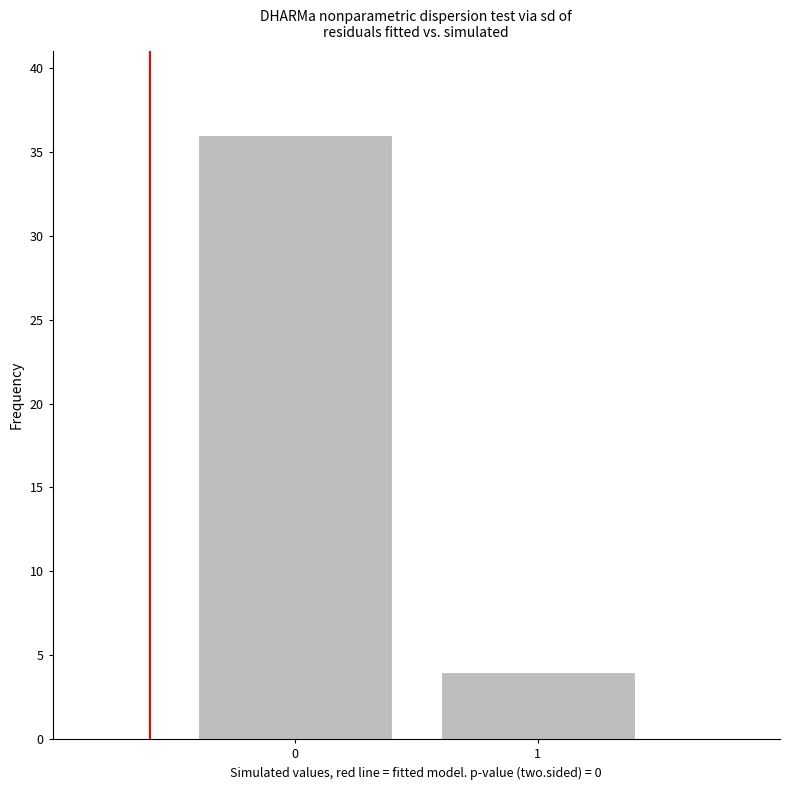

Reading left to right, transcribe all the data shown in this chart.

0=36	1=4